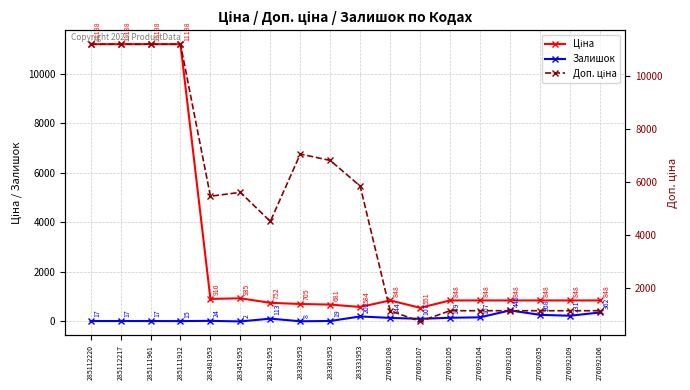

Count the number of categories in the chart.

18